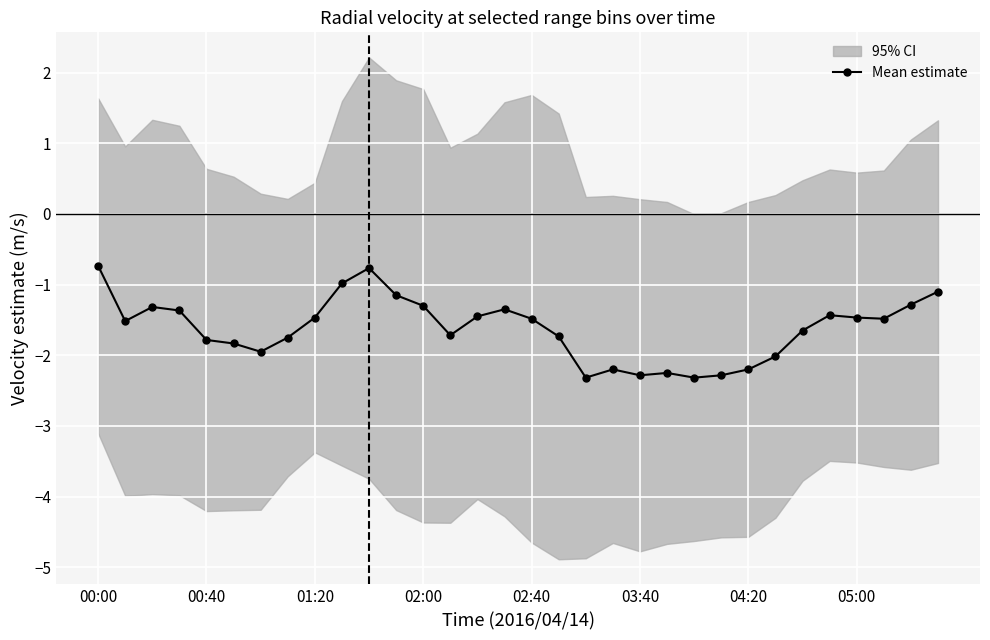

The chart shows a value of -1.4 at 15. True or false?

True